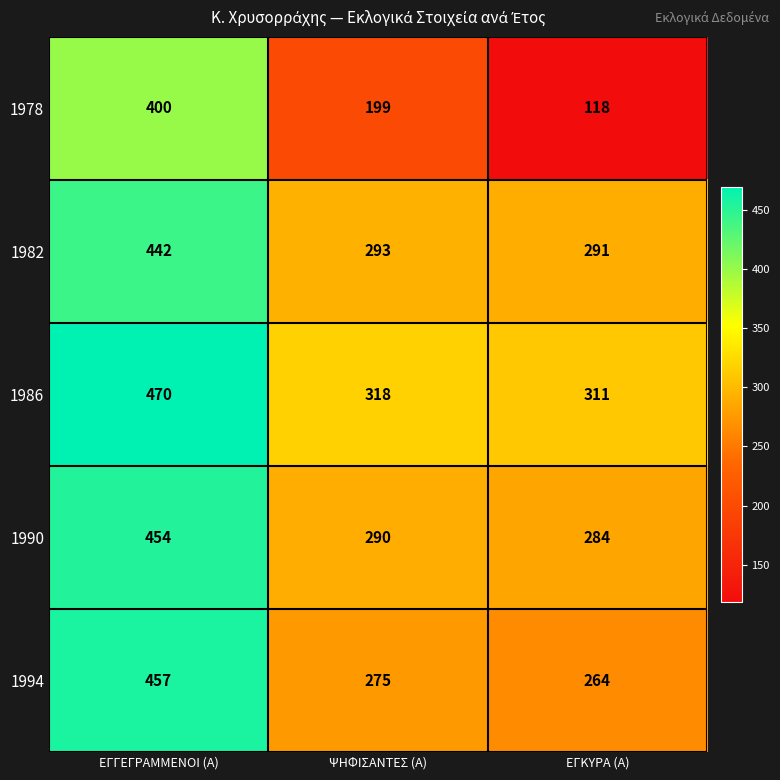

True or false: 1994 has a value of 103 at ΕΓΓΕΓΡΑΜΜΕΝΟΙ (Α).

False